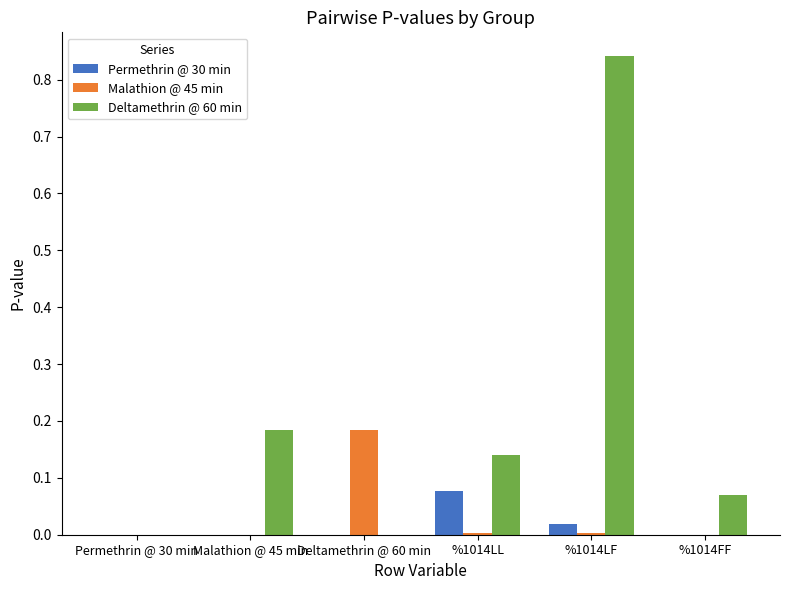

The value of Deltamethrin @ 60 min at Deltamethrin @ 60 min is -0.4. True or false?

False